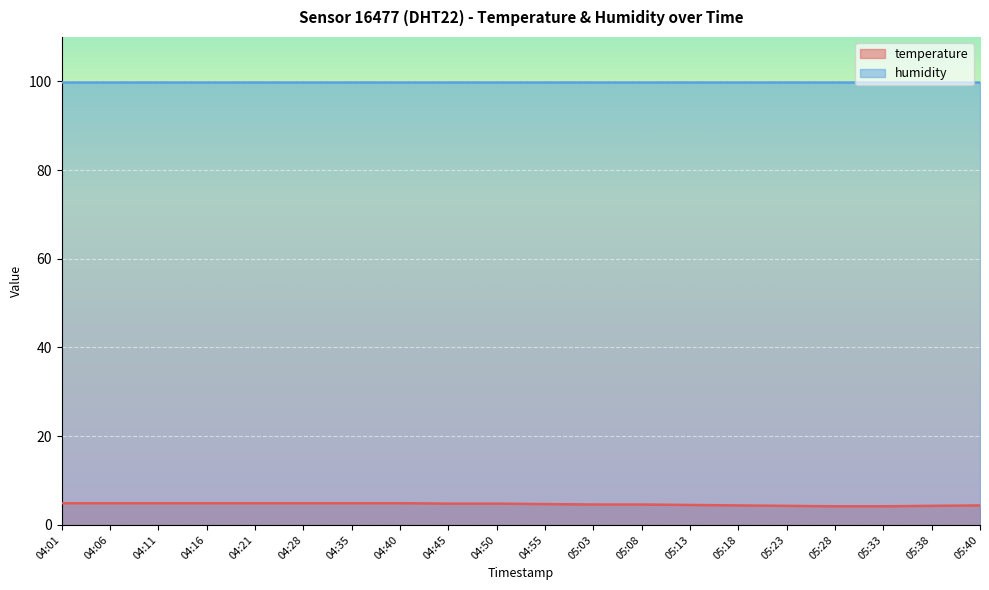

List the labels in order of value, smallest first.

05:28, 05:33, 05:23, 05:38, 05:18, 05:40, 05:13, 05:03, 05:08, 04:55, 04:45, 04:50, 04:01, 04:06, 04:11, 04:16, 04:21, 04:28, 04:35, 04:40